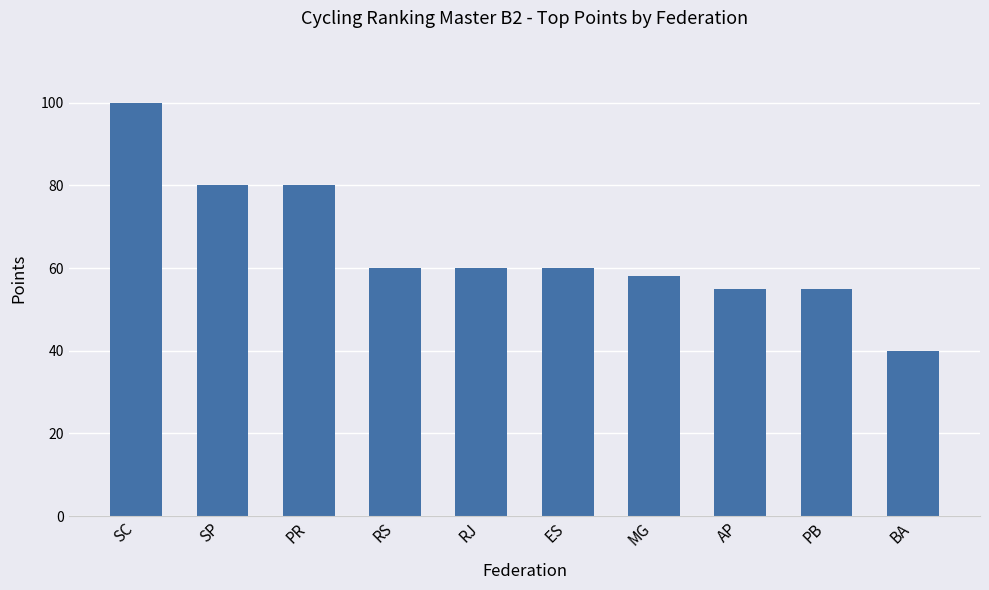

What is the change in value from SC to ES?

-40